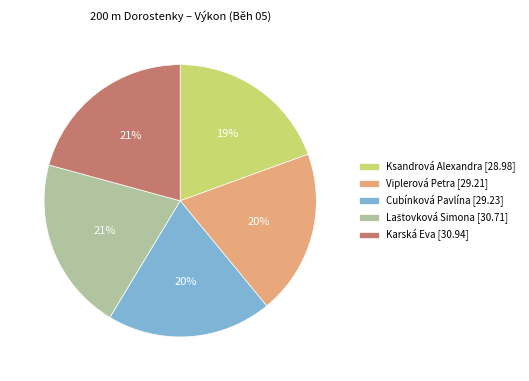

Does Cubínková Pavlína account for over 50% of the chart?

No